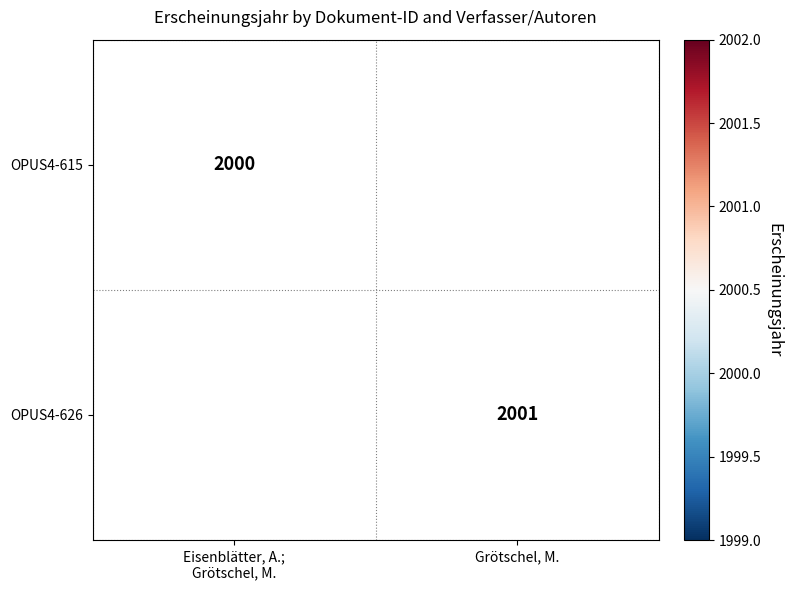

The OPUS4-626 series shows 416 at Grötschel, M.. True or false?

False